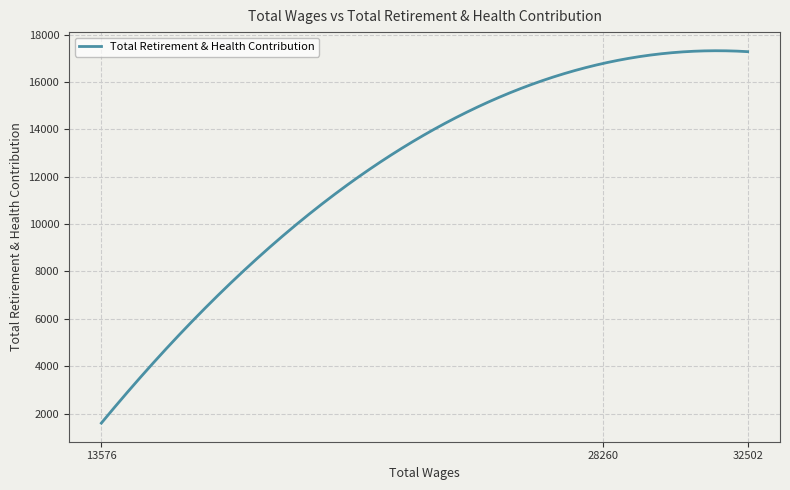

What is the minimum value shown in the chart?

1598.0